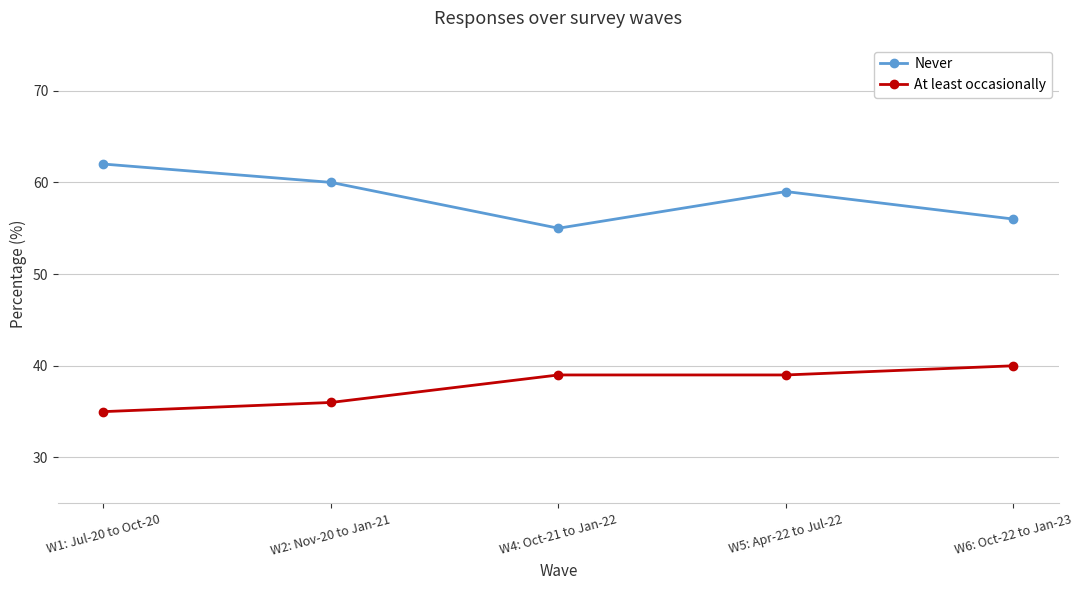

Which series has the largest total across all categories?

Never